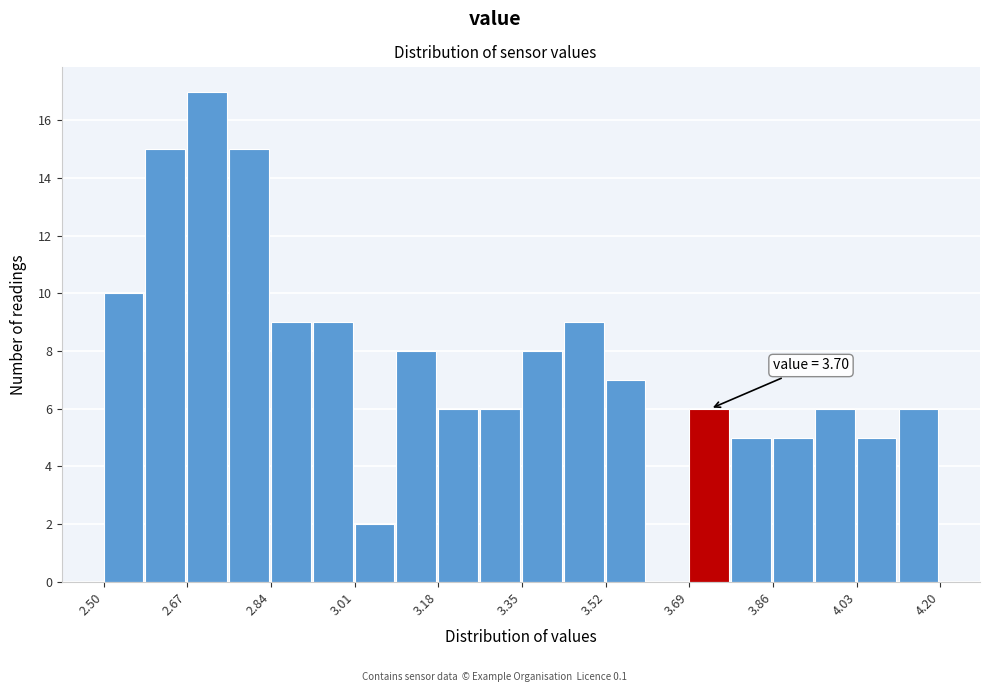

Which range on the x-axis has the tallest bar?

2.670 to 2.755